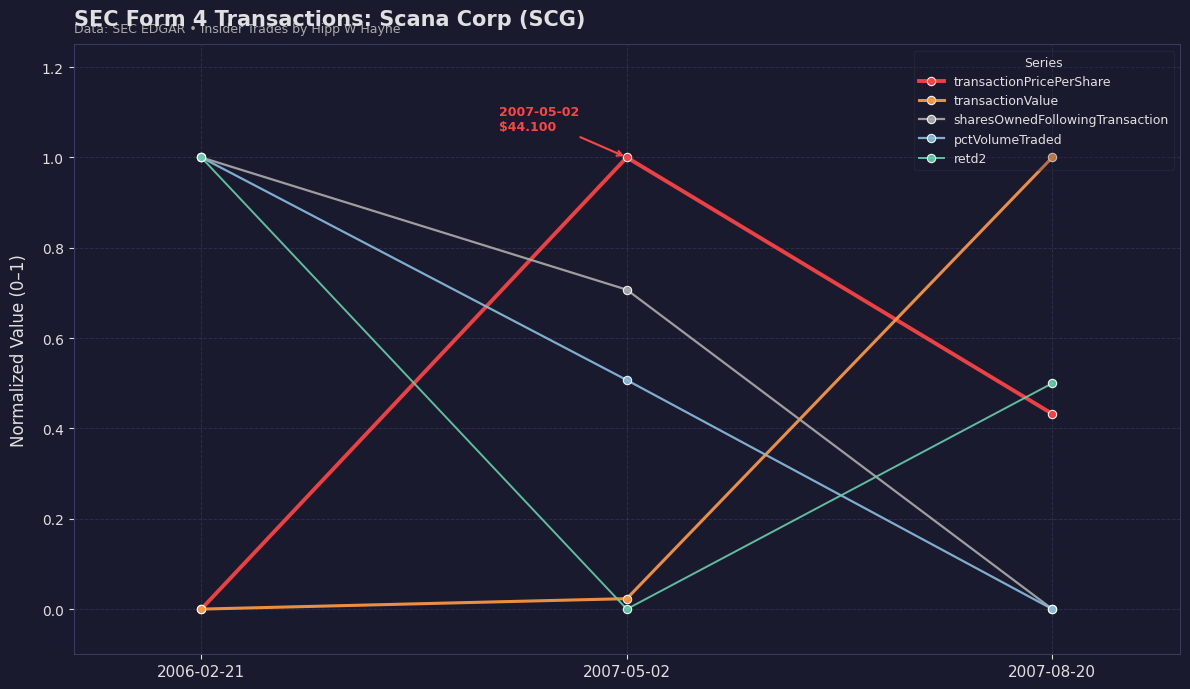

Which category has the highest value in the sharesOwnedFollowingTransaction series?

2006-02-21